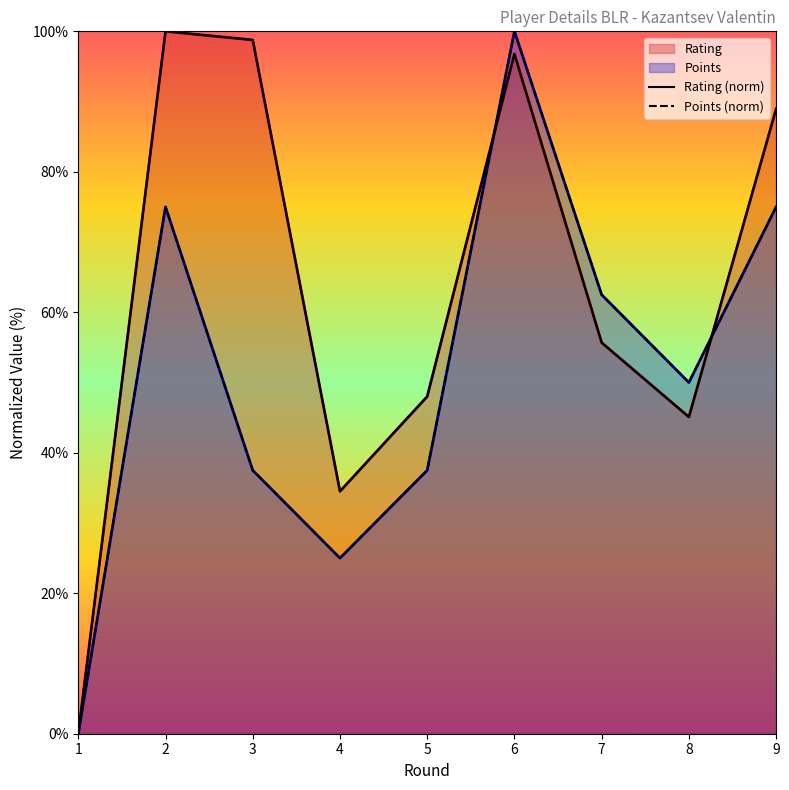

Reading left to right, transcribe all the data shown in this chart.

Rating: 0.0	100.0	98.8	34.5	48.0	96.8	55.7	45.1	89.0
Points: 0.0	75.0	37.5	25.0	37.5	100.0	62.5	50.0	75.0